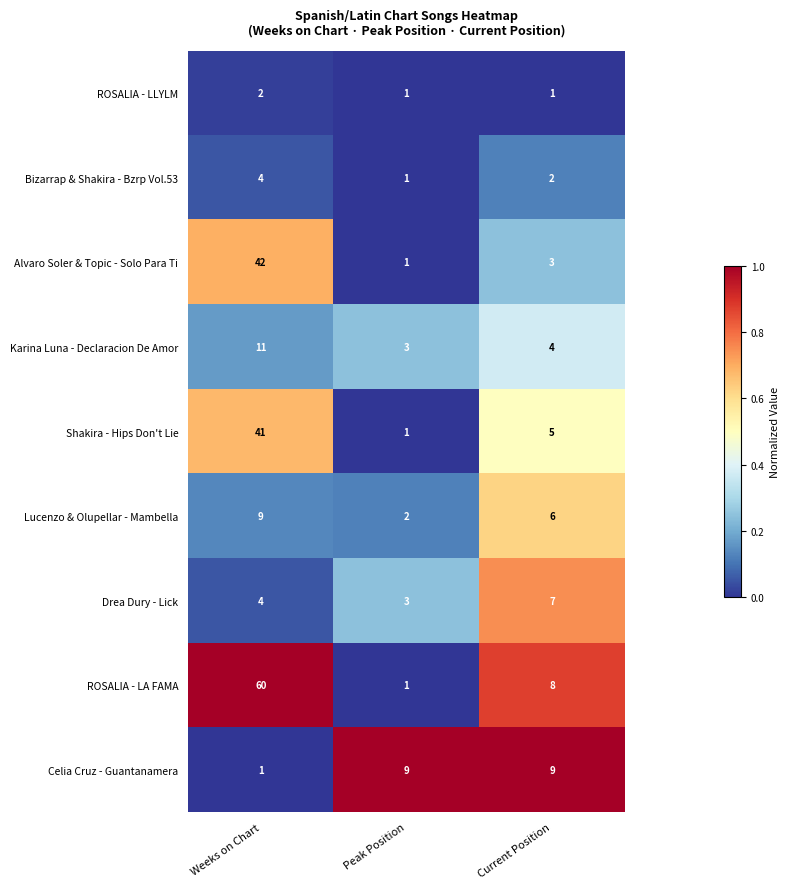

Which series has the widest spread of values?

ROSALIA - LA FAMA